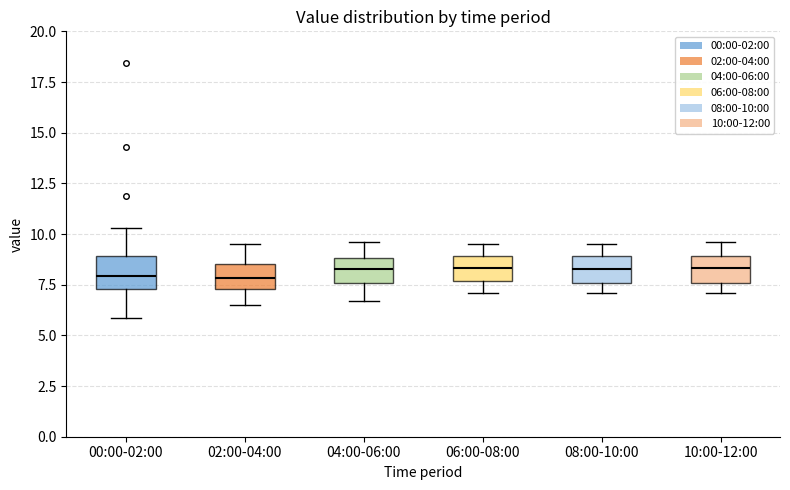

Reading left to right, transcribe this box plot: for each box, give where its median line is, the range the box spans, and where its two whiskers end, as read against the y-axis. The values are not printed on the chart, so give them approximately, as read against the axis.

00:00-02:00: median 8.0, box 7.5 to 9.0, whiskers 6.0 to 10.5
02:00-04:00: median 8.0, box 7.5 to 8.5, whiskers 6.5 to 9.5
04:00-06:00: median 8.5, box 7.5 to 9.0, whiskers 6.5 to 9.5
06:00-08:00: median 8.5, box 7.5 to 9.0, whiskers 7.0 to 9.5
08:00-10:00: median 8.5, box 7.5 to 9.0, whiskers 7.0 to 9.5
10:00-12:00: median 8.5, box 7.5 to 9.0, whiskers 7.0 to 9.5